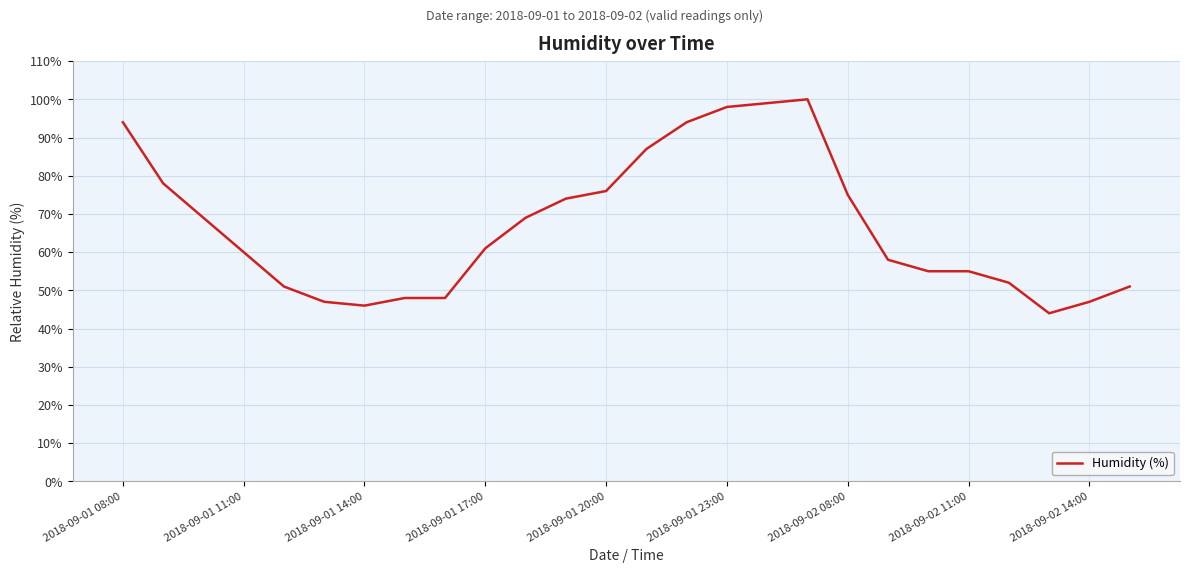

What is the difference between the maximum and minimum values?

56